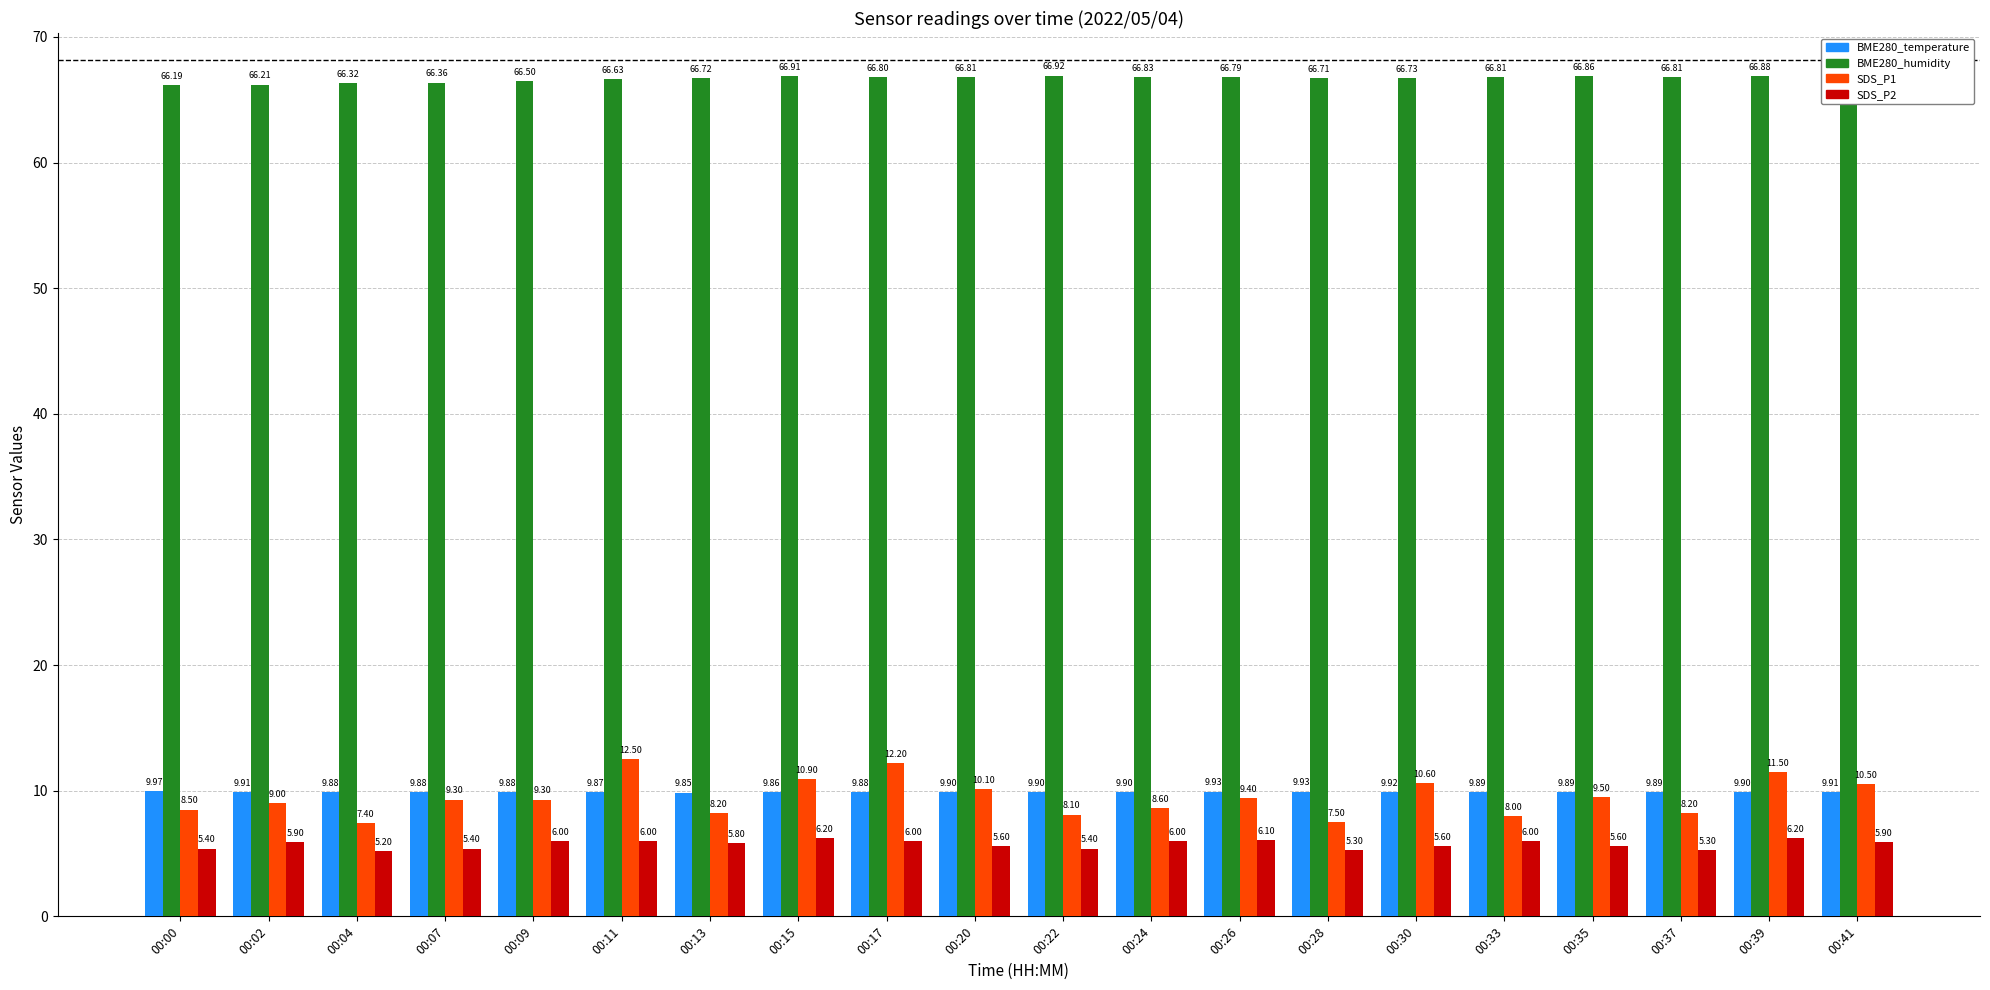

Which series has the largest range (max minus min)?

SDS_P1